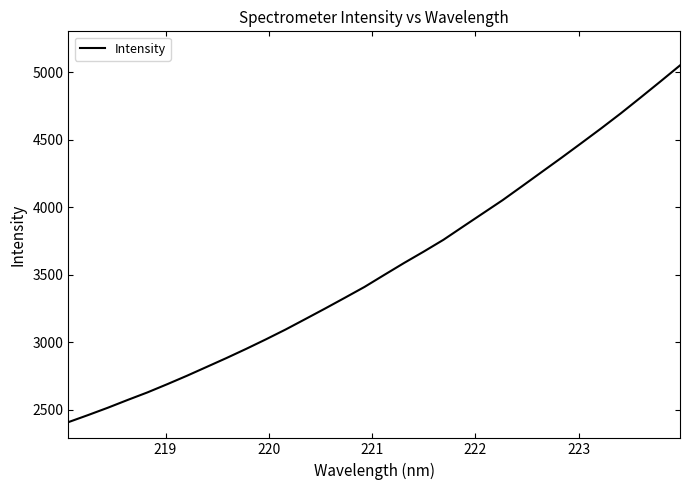

How many lines are shown in the chart?

1